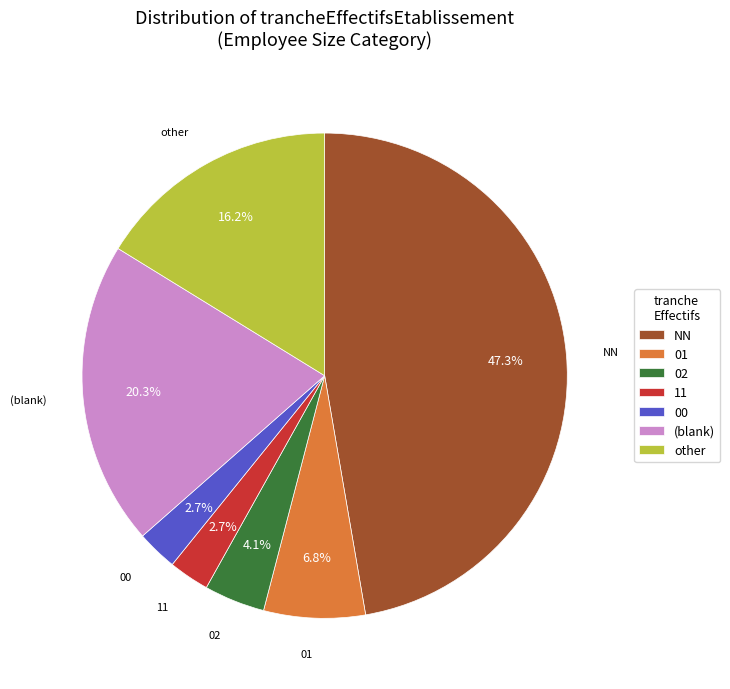

What percentage is the 02 slice, to the nearest percent?

4%